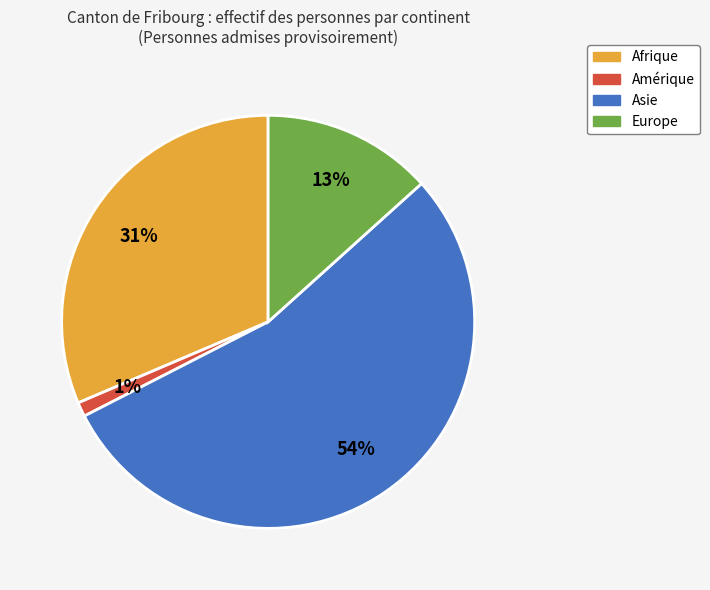

Which category accounts for the majority?

Asie